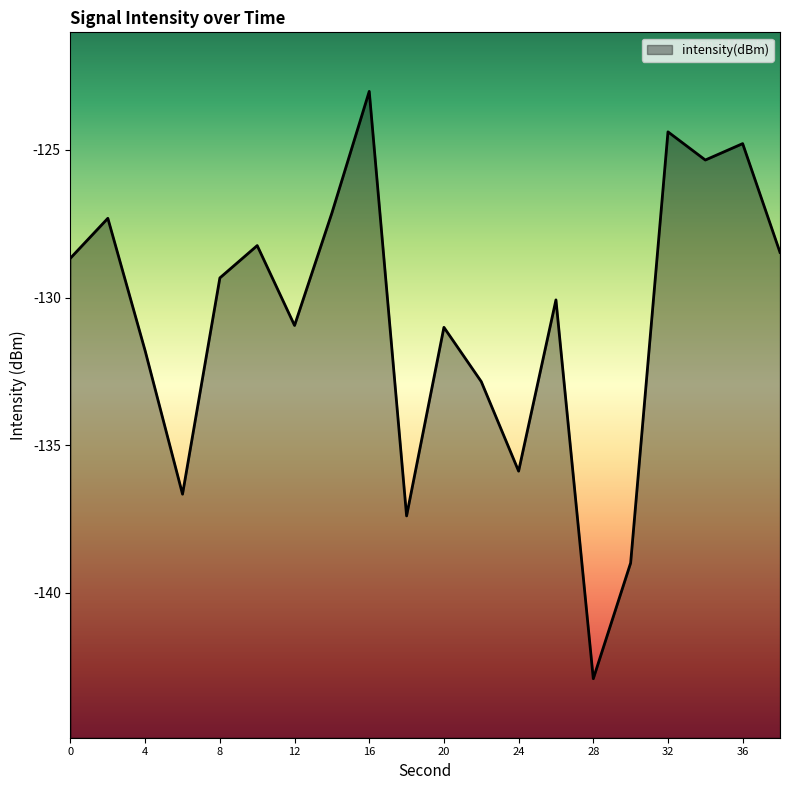

List the labels in order of value, smallest first.

28, 30, 18, 6, 24, 22, 4, 20, 12, 26, 8, 0, 38, 10, 2, 14, 34, 36, 32, 16